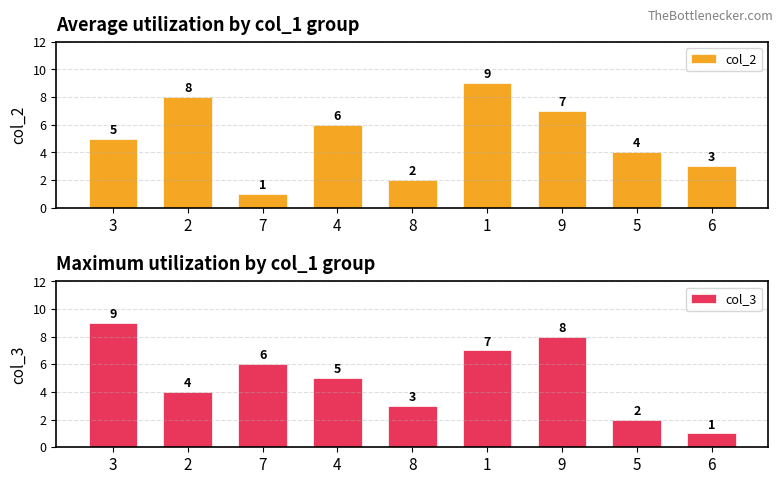

How many values in the col_3 series are below 5?

4